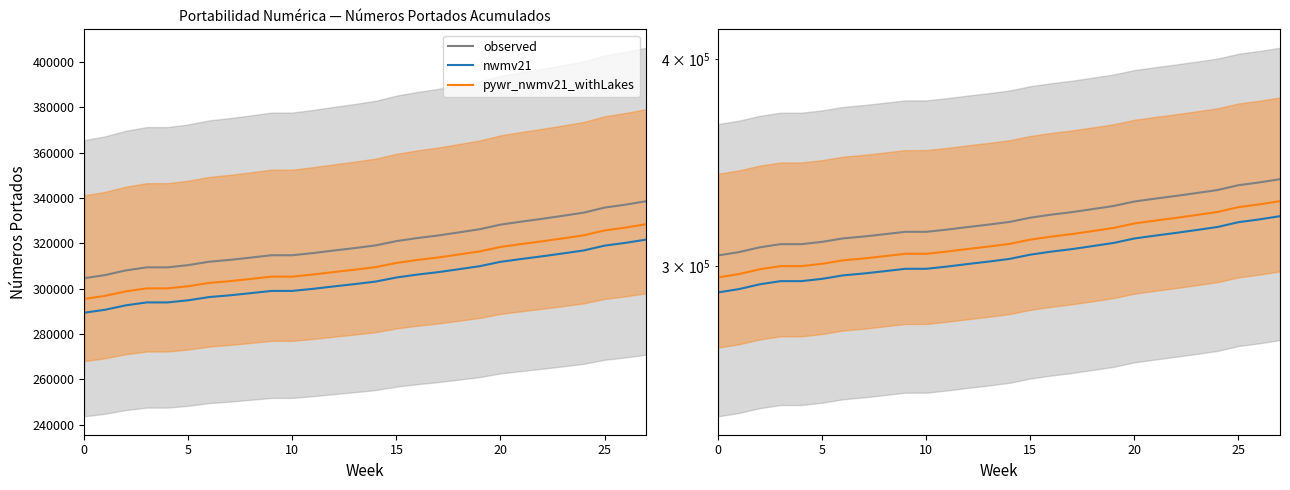

What are all the series names shown in the legend?

observed, nwmv21, pywr_nwmv21_withLakes